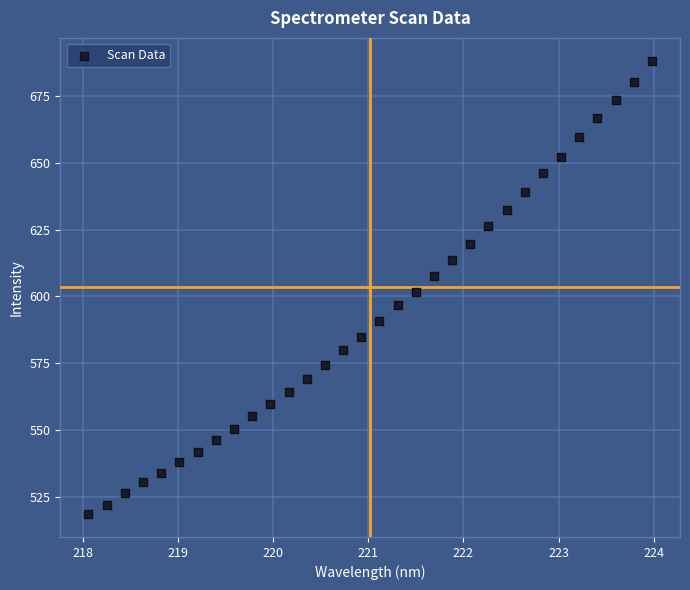

What is the range of Y values (max minus min)?

169.7